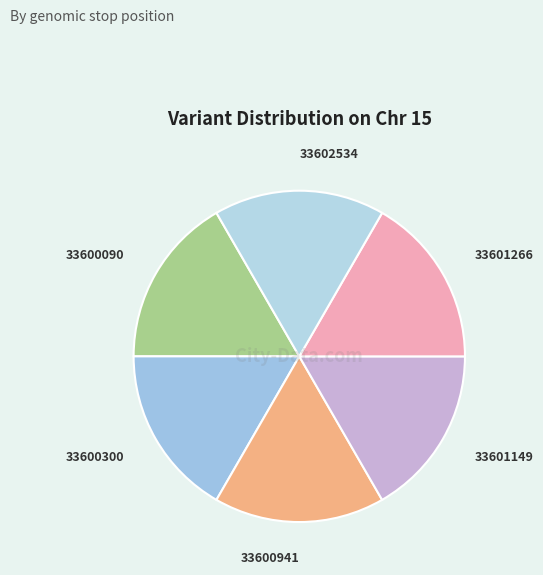

What is the ratio of the value at 33600300 to the value at 33600941?

1.0